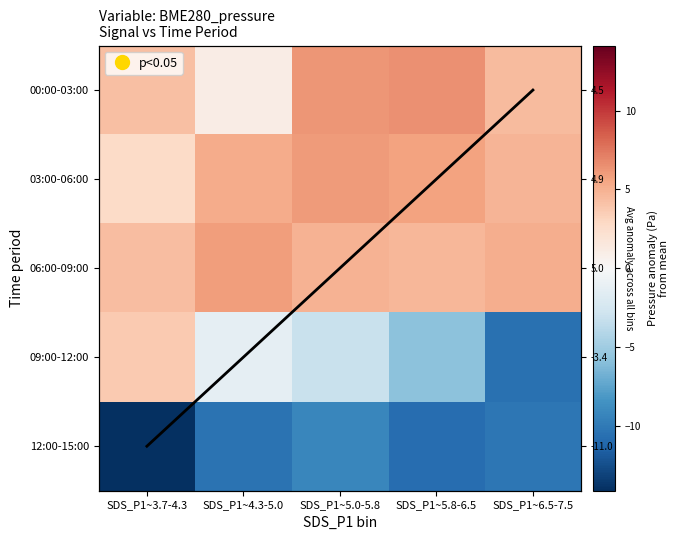

What is the total value across all series at SDS_P1~5.0-5.8?

4.7